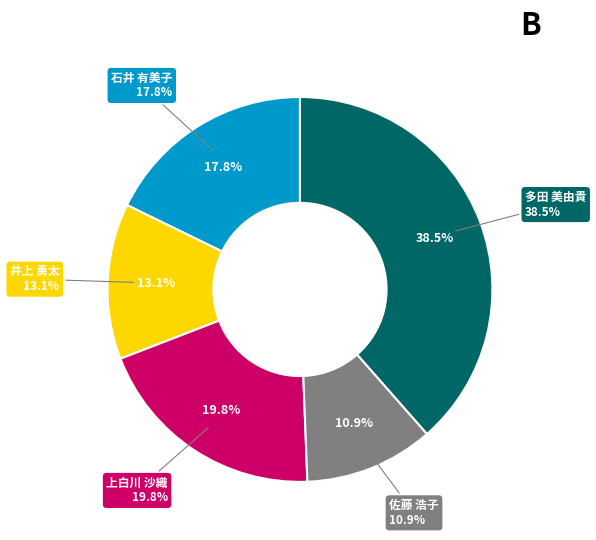

Approximately how many times larger is the value at 井上 勇太 compared to 佐藤 浩子?

1.2